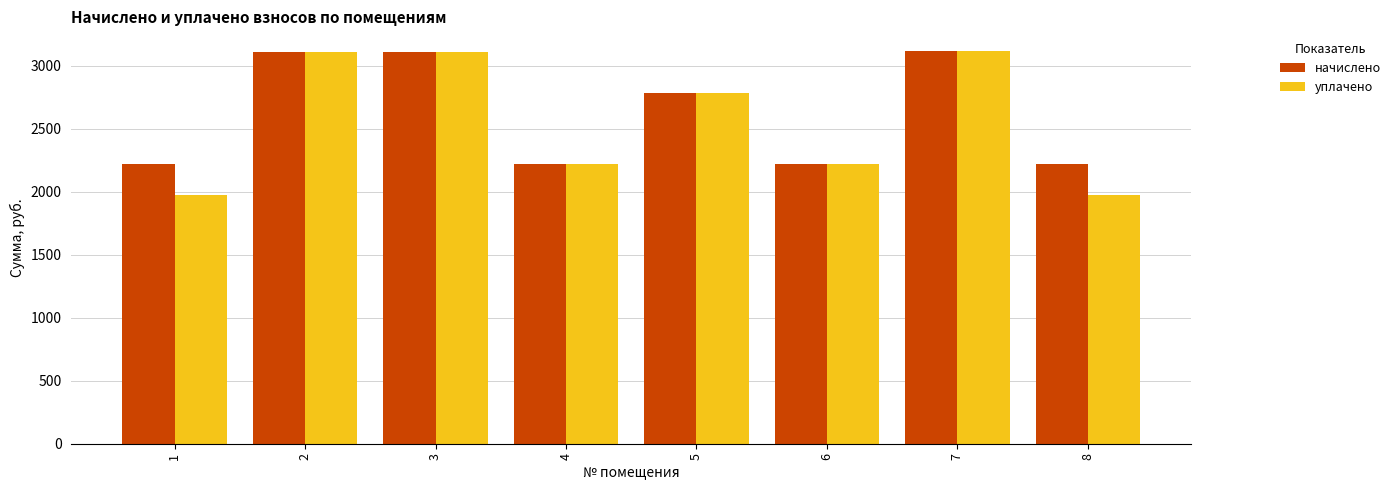

What is the maximum value for уплачено?

3118.5